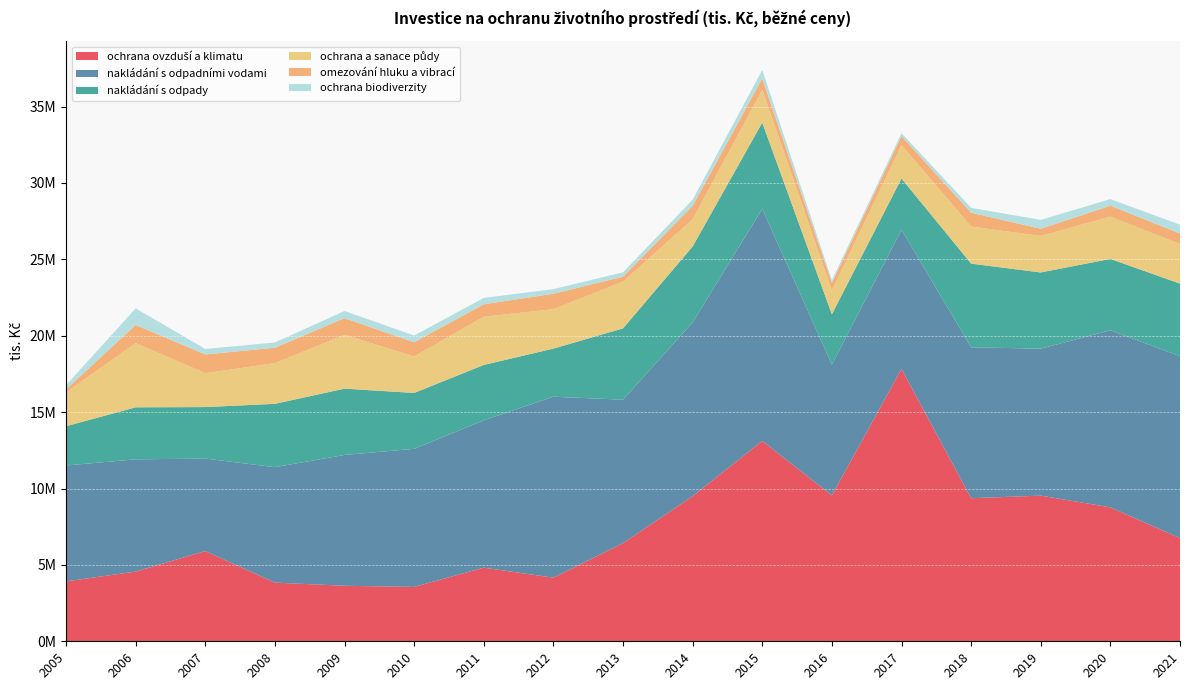

Reading left to right, transcribe all the data shown in this chart.

ochrana ovzduší a klimatu: 3920174	4561770	5905932	3841130	3633036	3559046	4818055	4164117	6423932	9498071	13114795	9548945	17831713	9364272	9534578	8765670	6752537
nakládání s odpadními vodami: 7586543	7348695	6053301	7554594	8564717	9037578	9644538	11845777	9389242	11375974	15189426	8561377	9106525	9879247	9618503	11592694	11908919
nakládání s odpady: 2571511	3404636	3372544	4145392	4339605	3657655	3625582	3147900	4668489	4967963	5644701	3292951	3354199	5476202	4989458	4670098	4750634
ochrana a sanace půdy: 2209393	4202296	2215974	2667445	3525031	2387901	3155461	2582753	3063238	1780352	2150934	1568028	2186242	2427839	2389483	2768474	2593999
omezování hluku a vibrací: 194539	1190118	1225426	1006983	1087037	930895	816288	1008594	322568	879181	737988	478952	589516	907264	469994	715044	686868
ochrana biodiverzity: 275286	1084489	362874	341430	469575	440734	415004	300313	285123	401664	559524	177625	190174	316494	580611	430162	574993